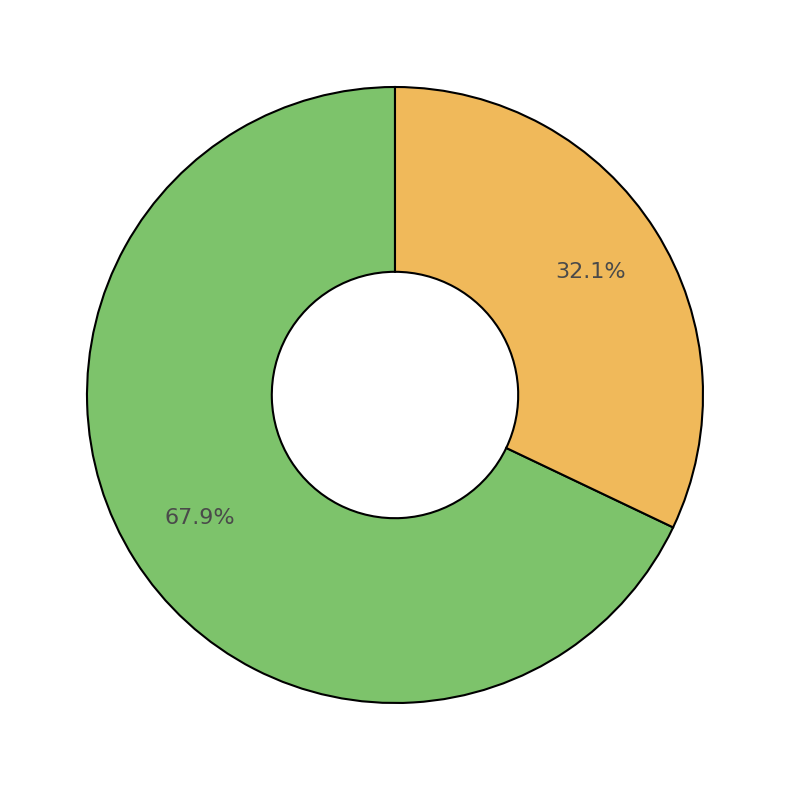

Does any single category account for the majority?

Yes